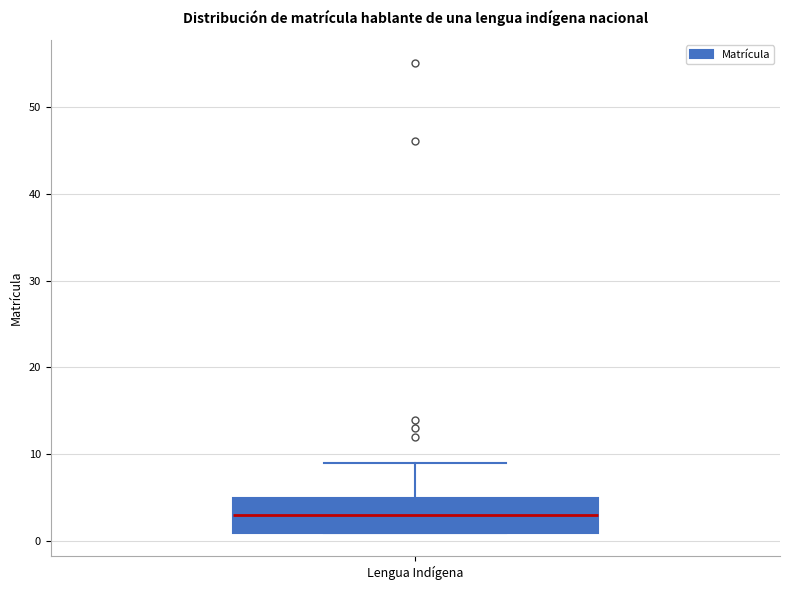

Read this box plot against the y-axis: the position of the median line, the range covered by the box, and the ends of both whiskers. The values are not printed on the chart, so give them approximately, as read against the axis.

median 3, box 1 to 5, whiskers 1 to 9